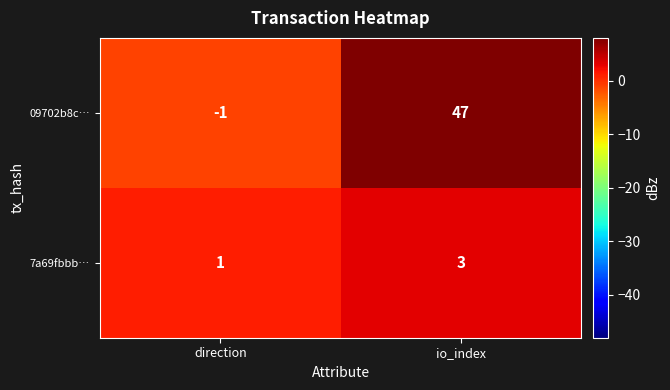

Between direction and io_index, which series saw the biggest shift?

09702b8c…